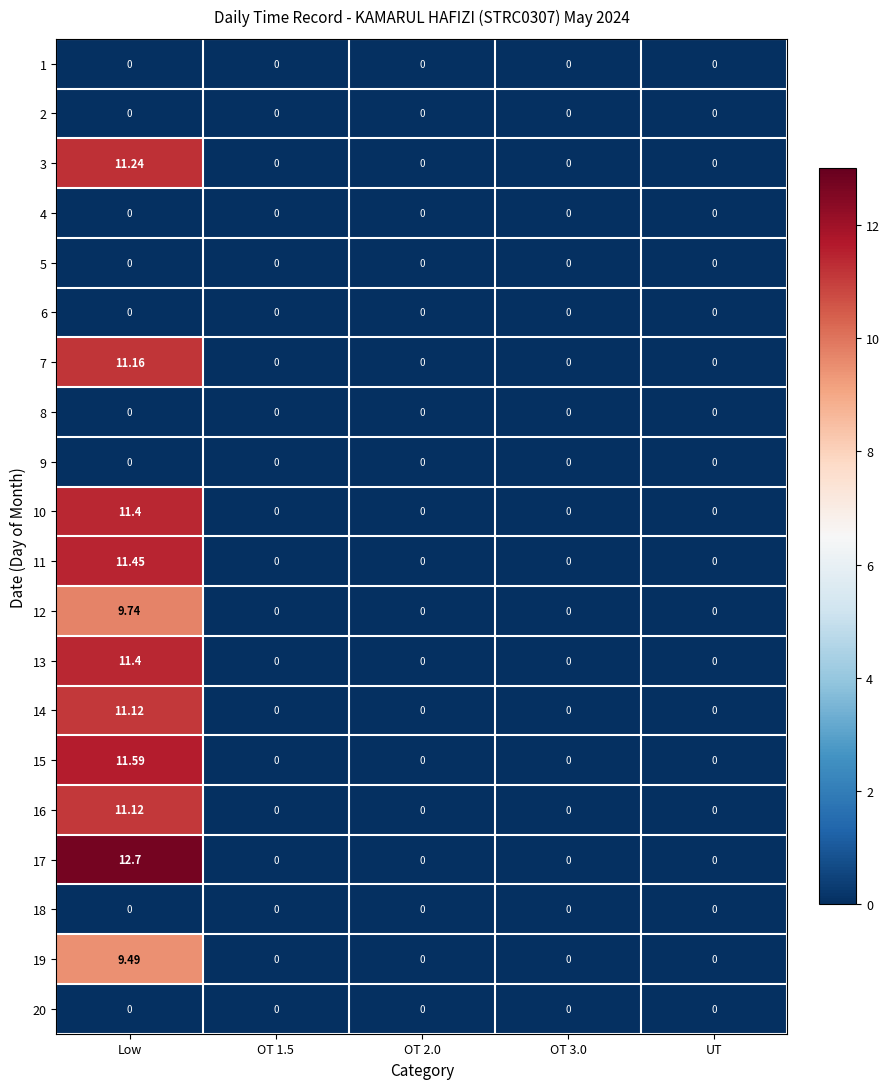

How many series are shown in this chart?

20